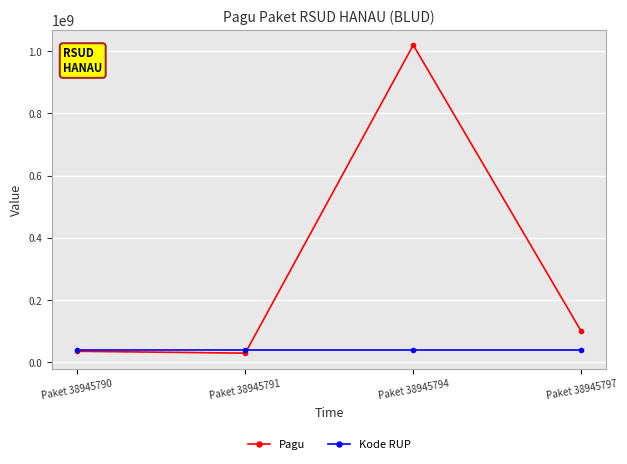

Count the Kode RUP values in the range 38945791 to 38945797.

3